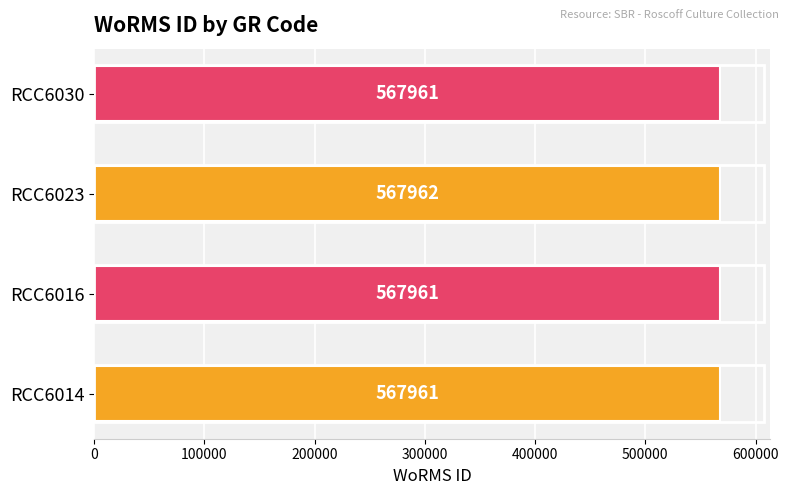

True or false: the data shows 794795 at RCC6014.

False